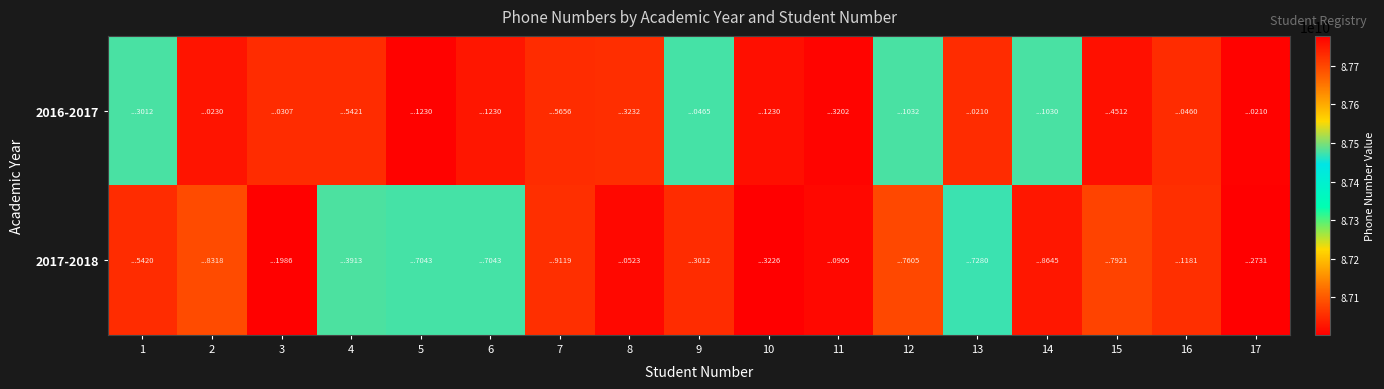

Which has a higher value, 12 or 10?

12